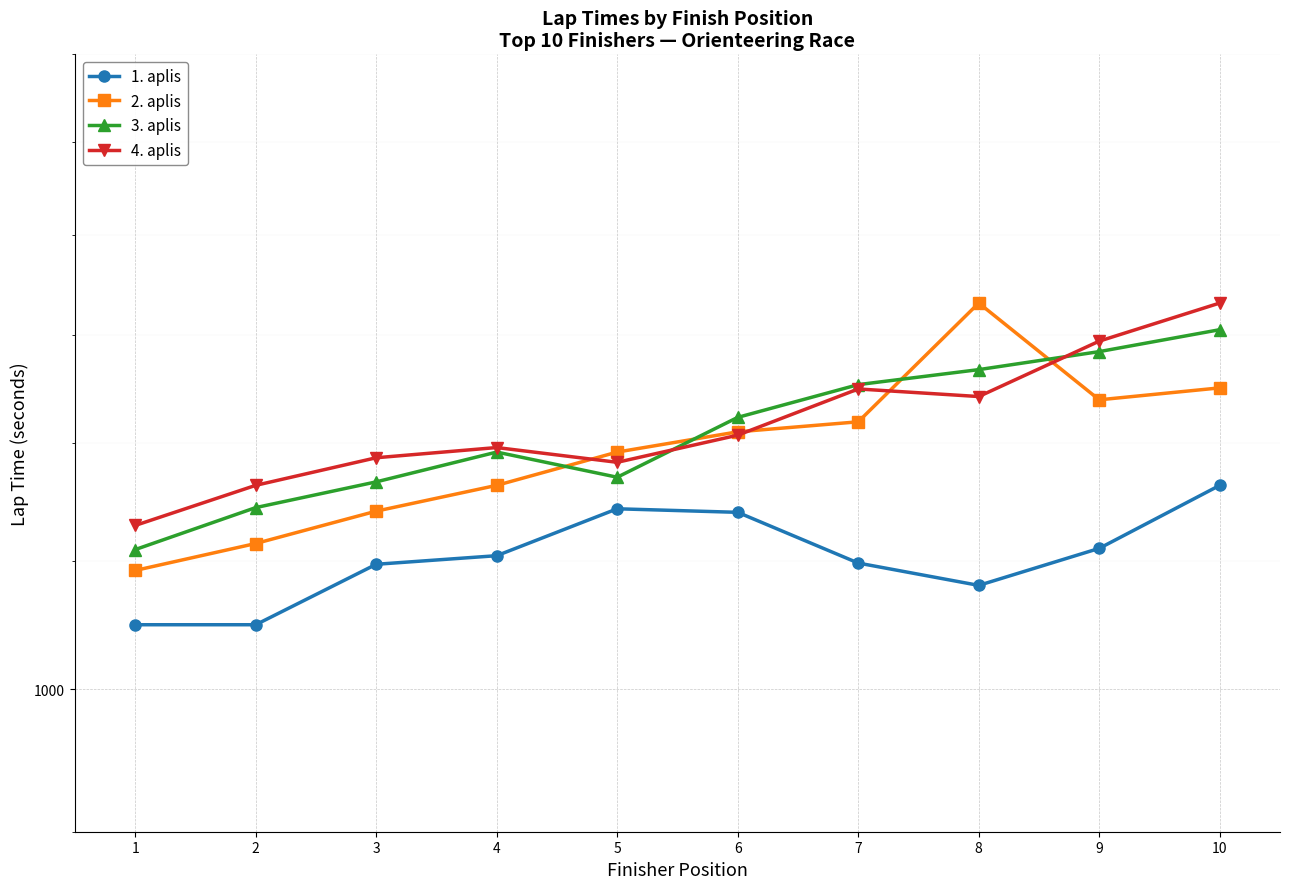

The 4. aplis series shows 423 at 5. True or false?

False